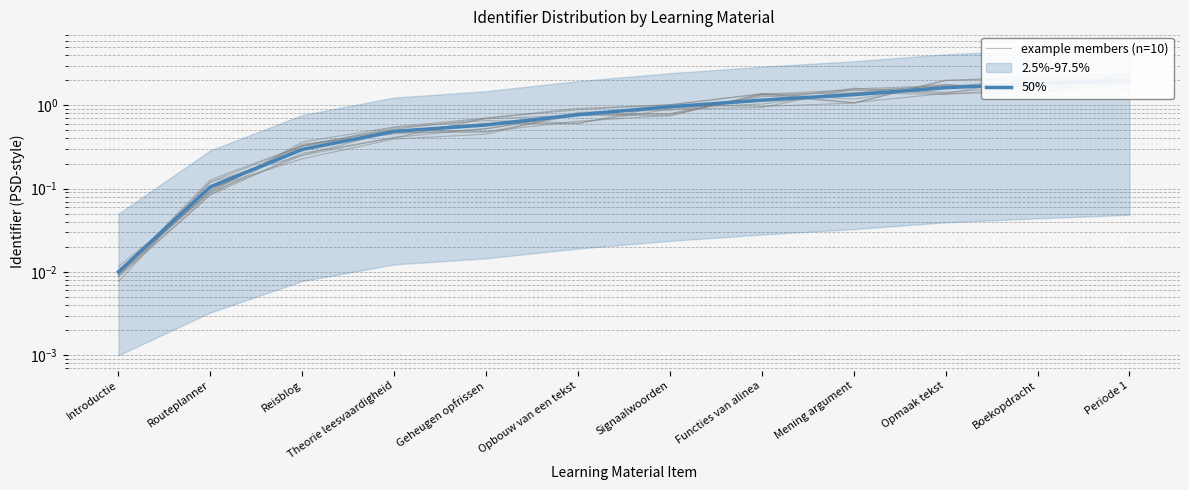

What is the sum of all 50% values?

11.2